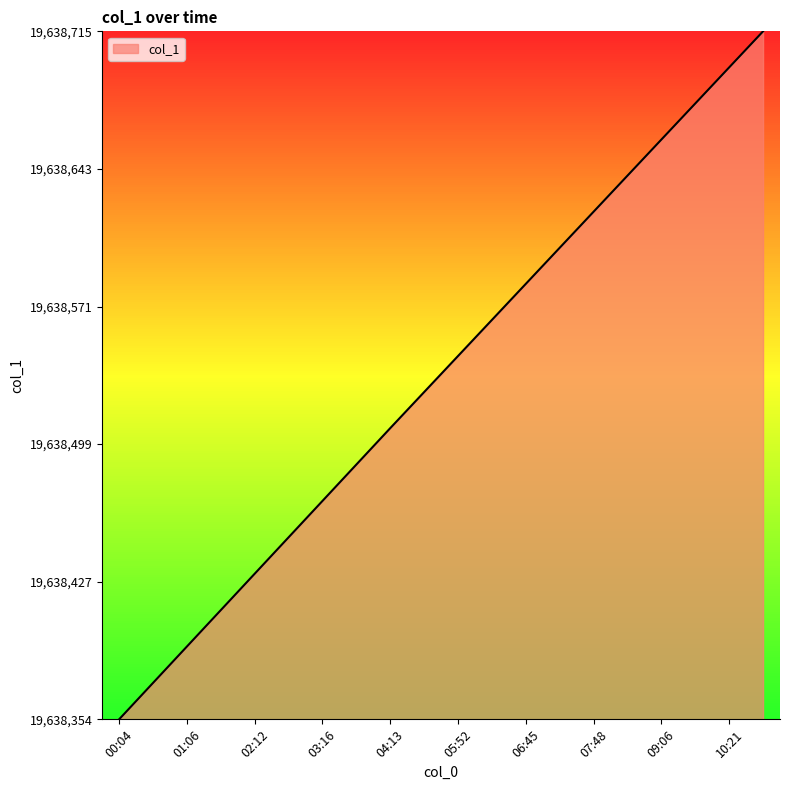

What is the difference between the maximum and minimum values?

360.9